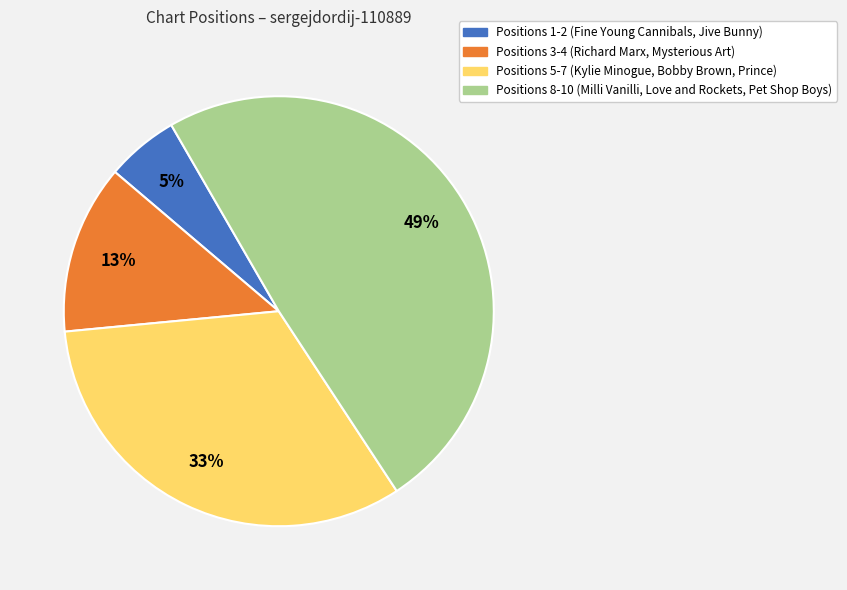

Is there any slice that represents more than half of the pie?

No